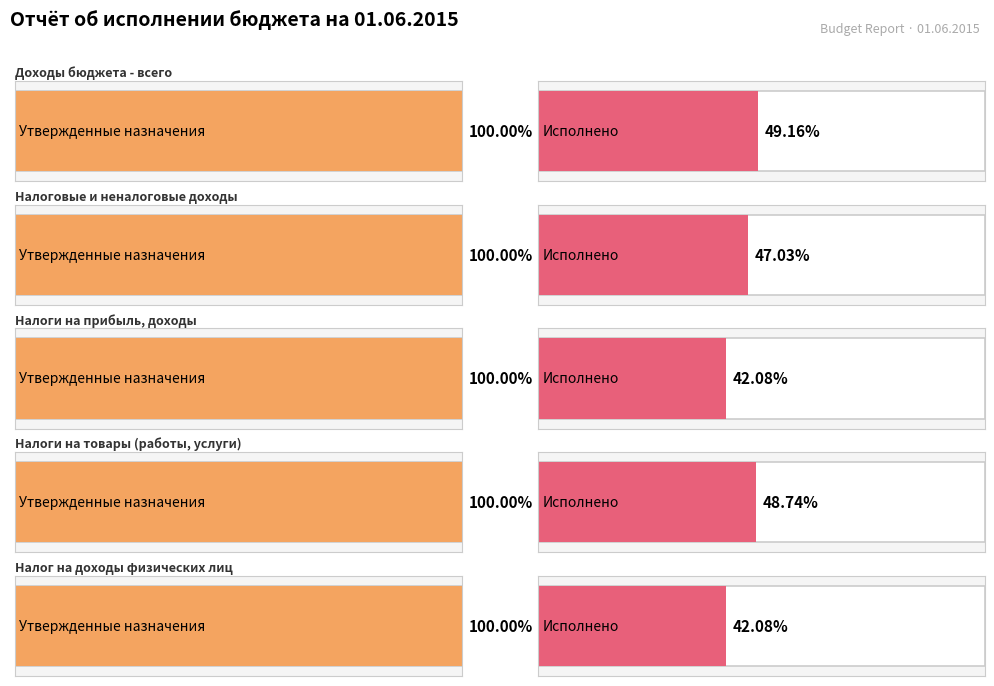

Count the Утвержденные бюджетные назначения values in the range 17000000 to 107875700.

3